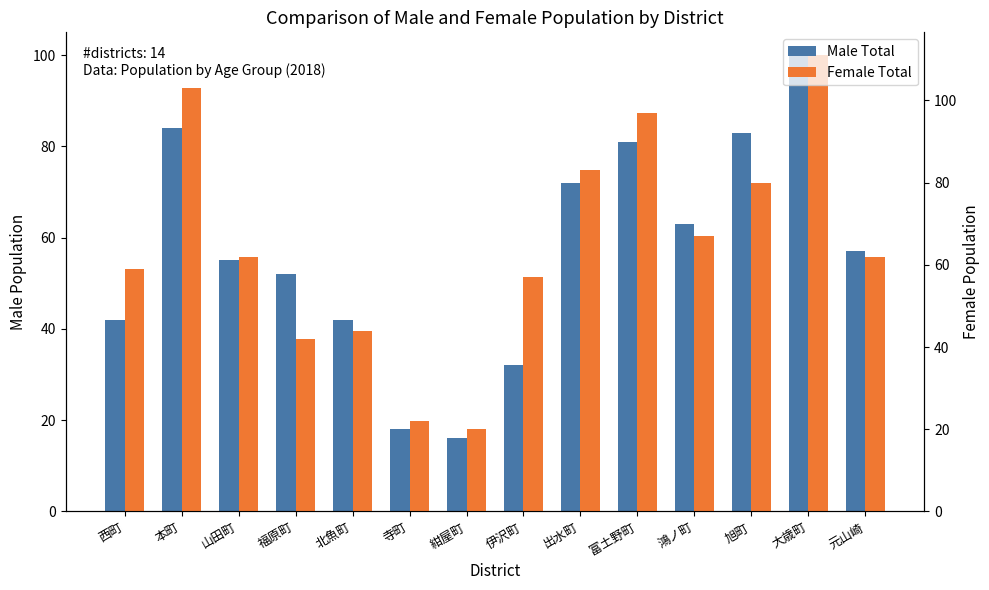

True or false: Male Total has a value of 83 at 旭町.

True